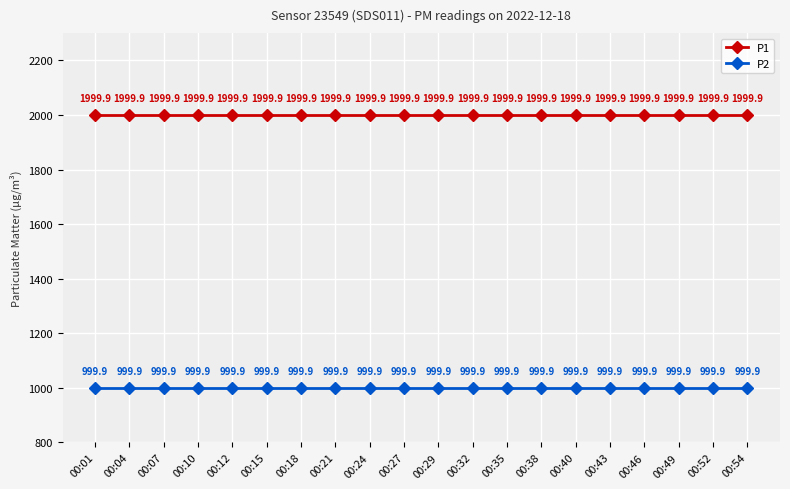

What is the difference between the highest and lowest values at 00:38?

1000.0